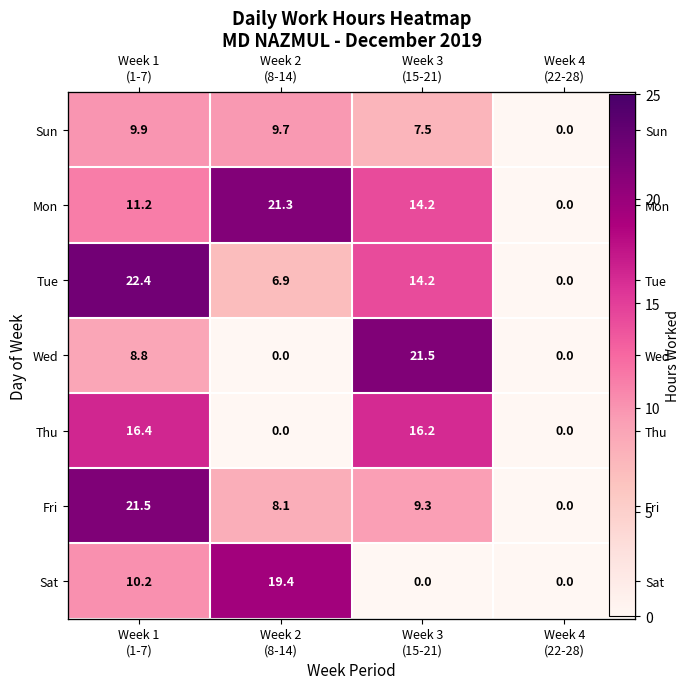

The value of Tue at Week 3 (15-21) is 2.9. True or false?

False